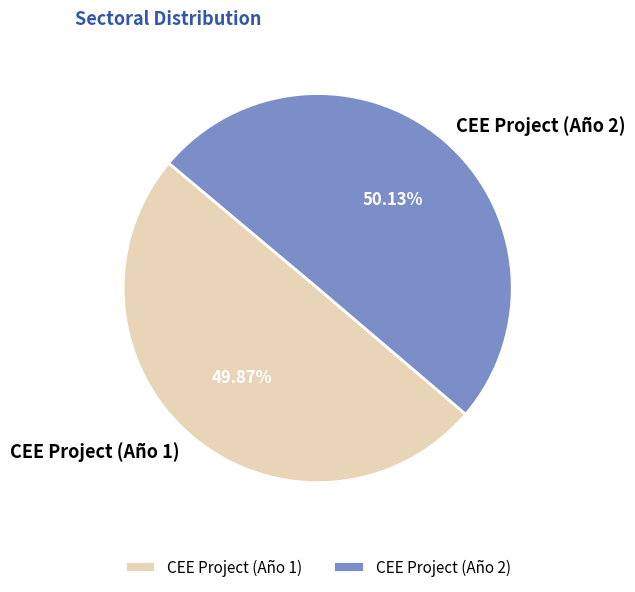

What percentage is NOT represented by CEE Project (Año 2)?

49.9%